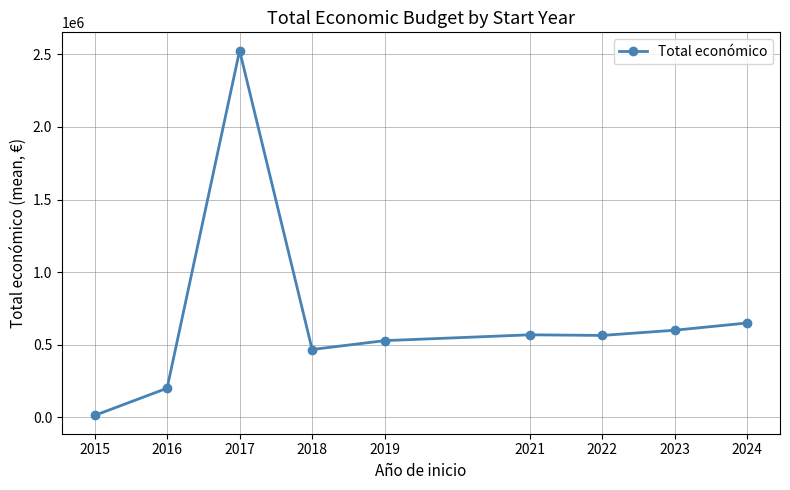

Is it true that the value at 2022 is 806756.9?

False